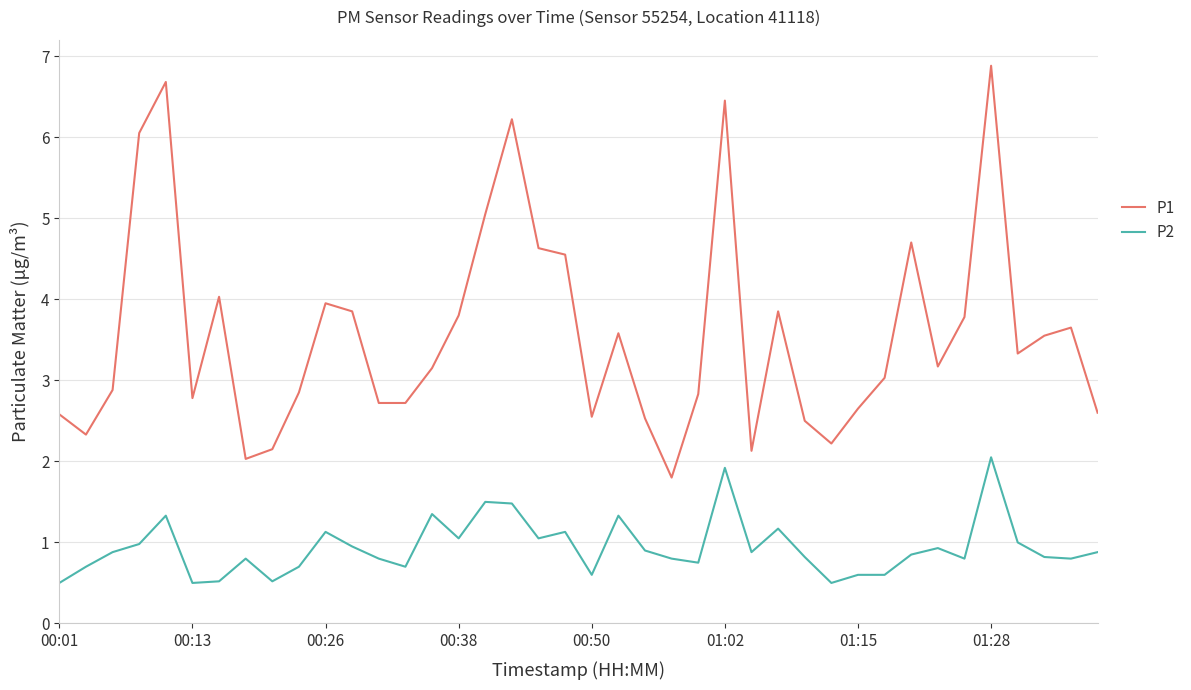

What is the maximum value shown in the chart?

6.9